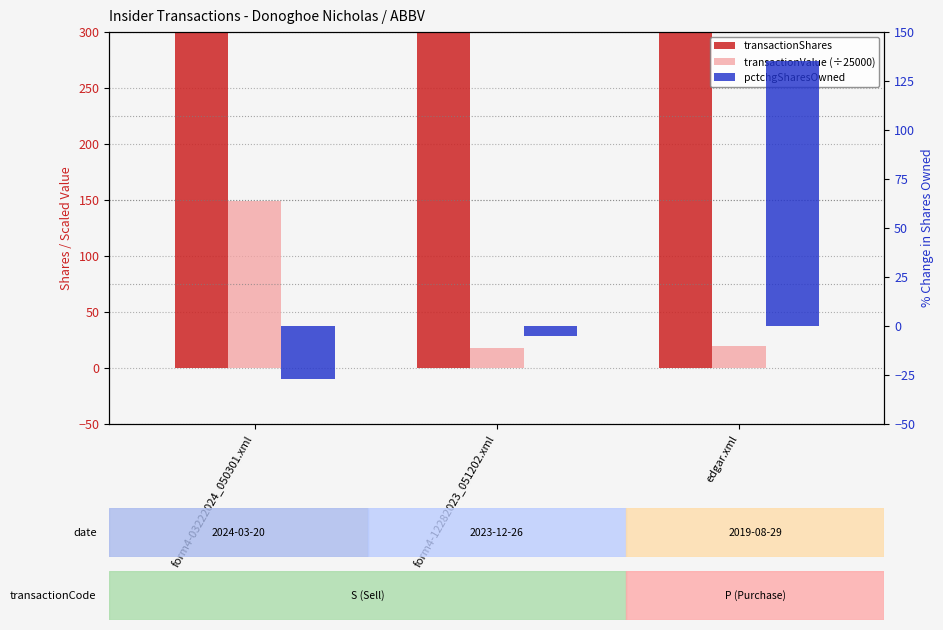

What is the approximate value of transactionValue (÷25000) at form4-03222024_050301.xml?

148.7